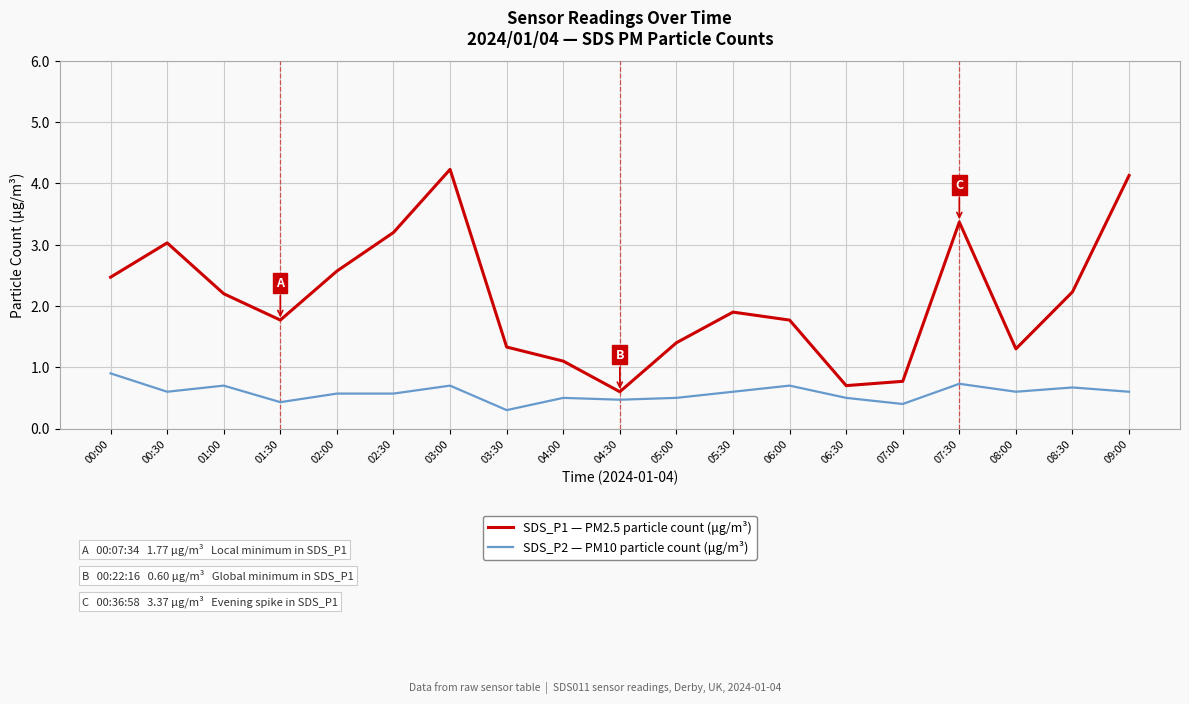

Rank the series at 00:00 from lowest to highest value.

SDS_P2 — PM10 particle count (μg/m³), SDS_P1 — PM2.5 particle count (μg/m³)